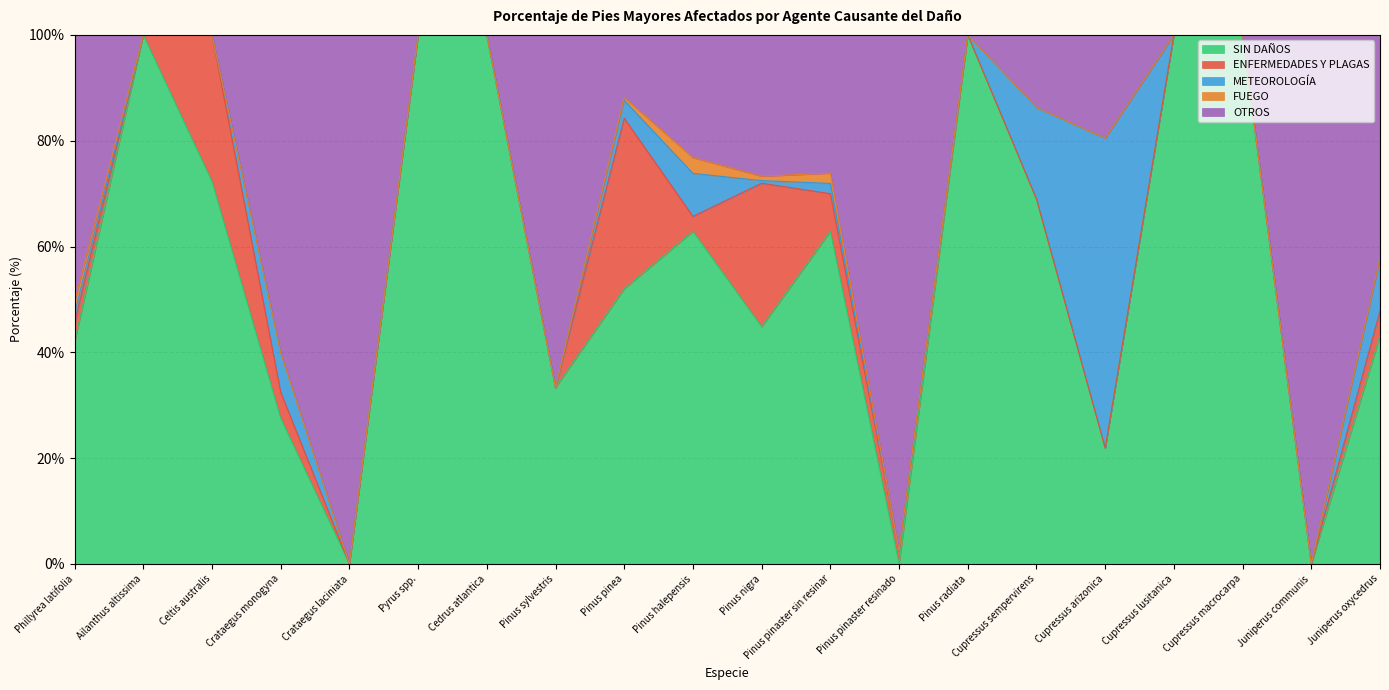

Where is the first local minimum for SIN DAÑOS?

Crataegus laciniata